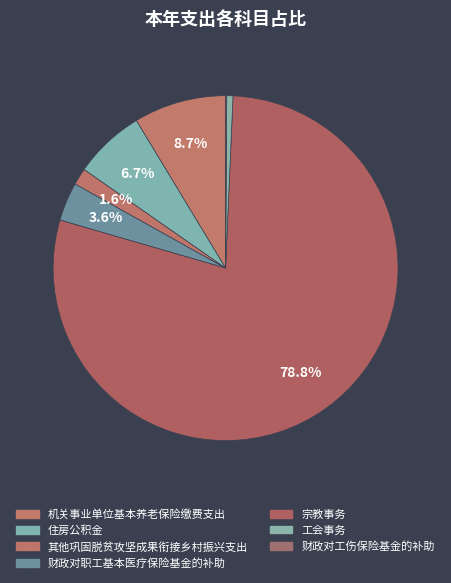

What portion of the pie excludes 工会事务?

99.4%